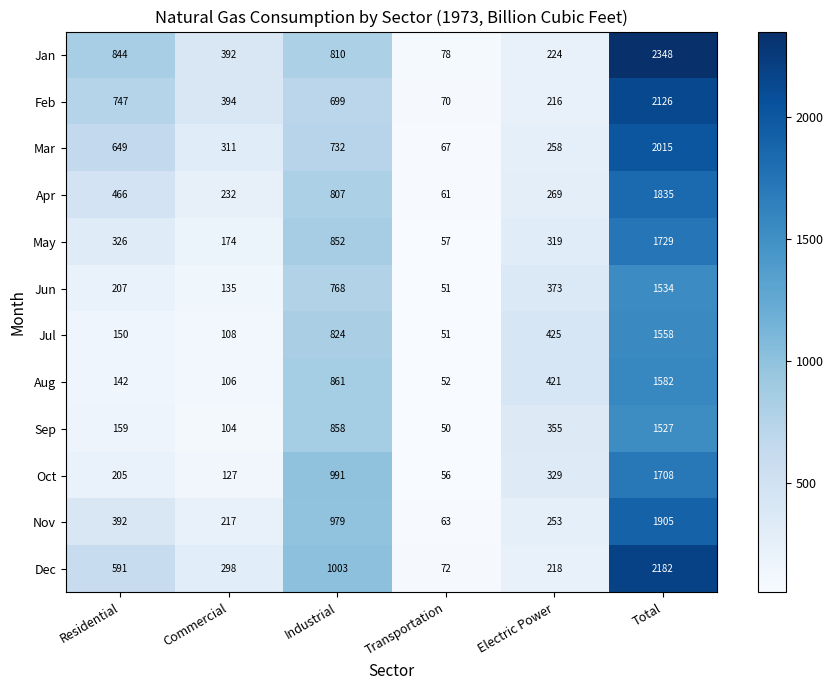

True or false: Apr has a value of 466 at Residential.

True